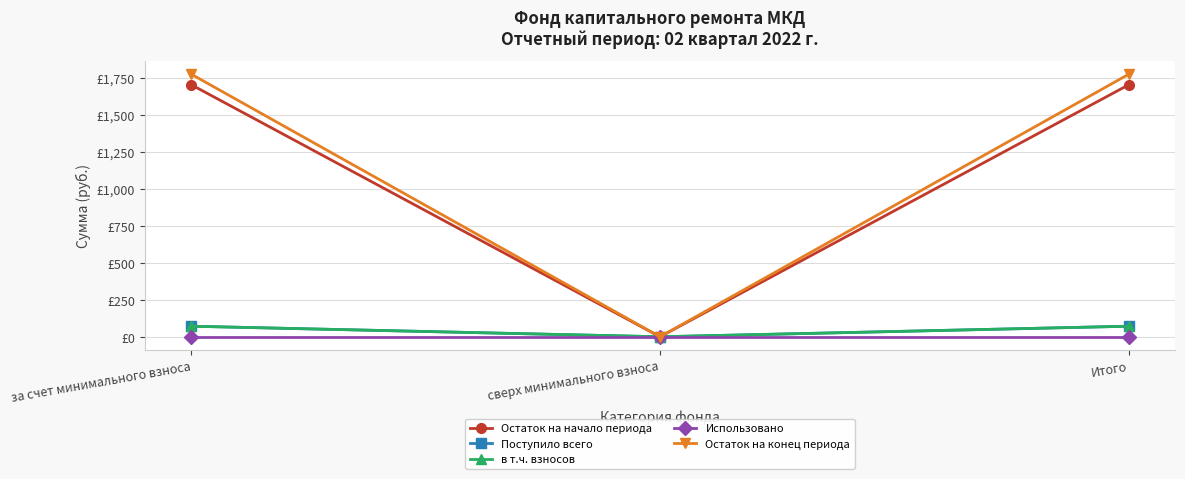

At which label is в т.ч. взносов closest to 35?

сверх минимального взноса